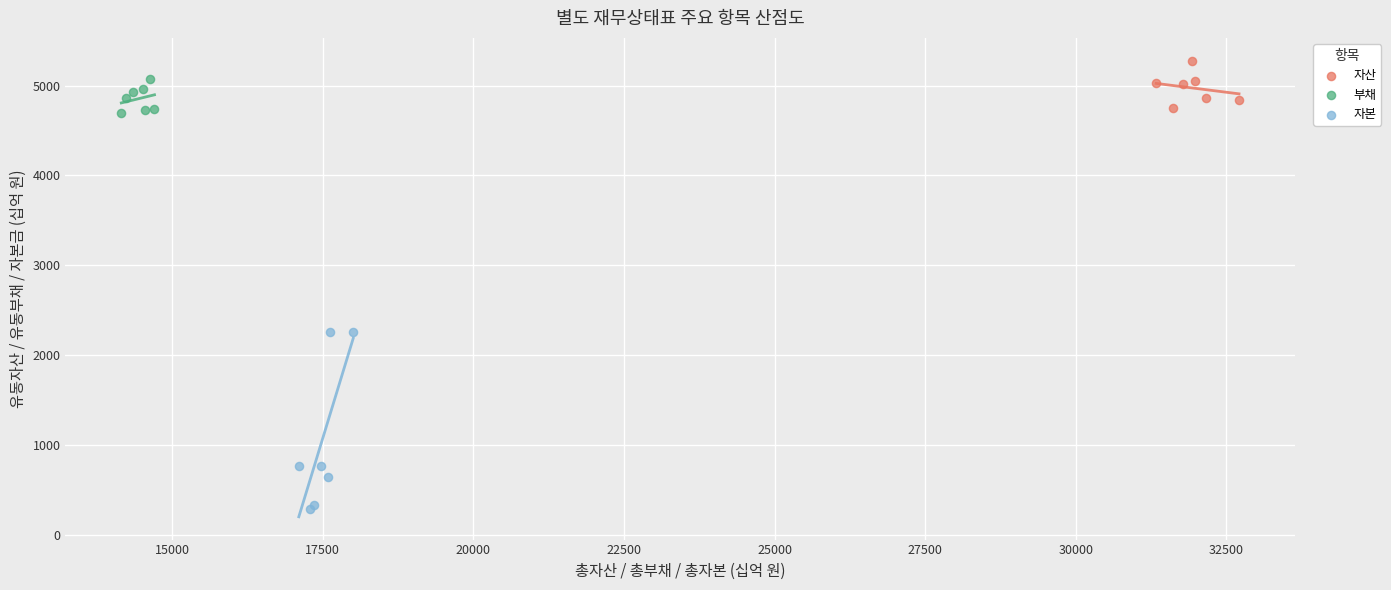

Which series reaches the maximum Y coordinate?

자산